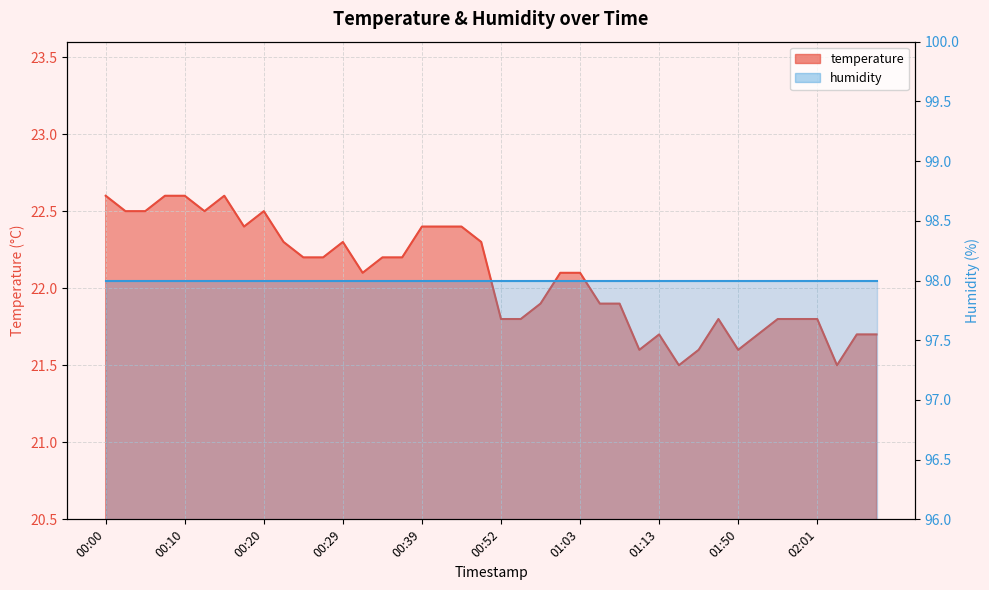

List the labels in order of value, largest first.

00:00, 00:07, 00:10, 00:15, 00:03, 00:05, 00:12, 00:20, 00:17, 00:39, 00:42, 00:44, 00:22, 00:29, 00:47, 00:25, 00:27, 00:34, 00:37, 00:32, 01:00, 01:03, 00:58, 01:05, 01:08, 00:52, 00:55, 01:42, 01:56, 01:58, 02:01, 01:13, 01:53, 02:08, 02:11, 01:10, 01:18, 01:50, 01:15, 02:06